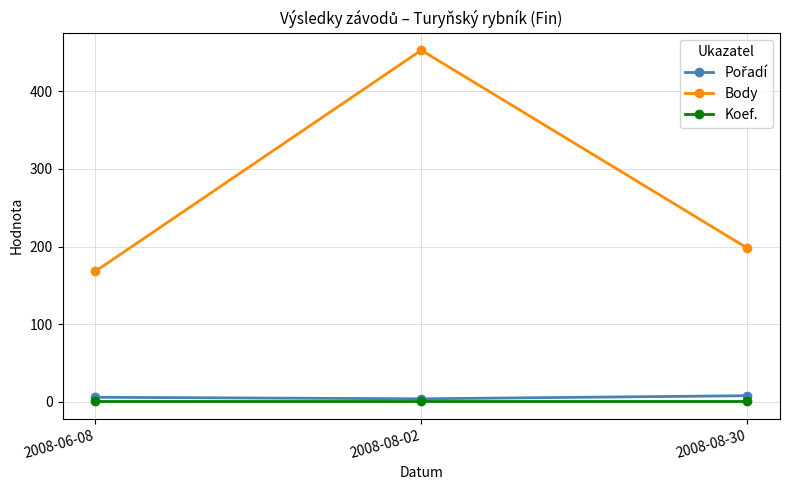

The value of Body at 2008-08-02 is 453. True or false?

True